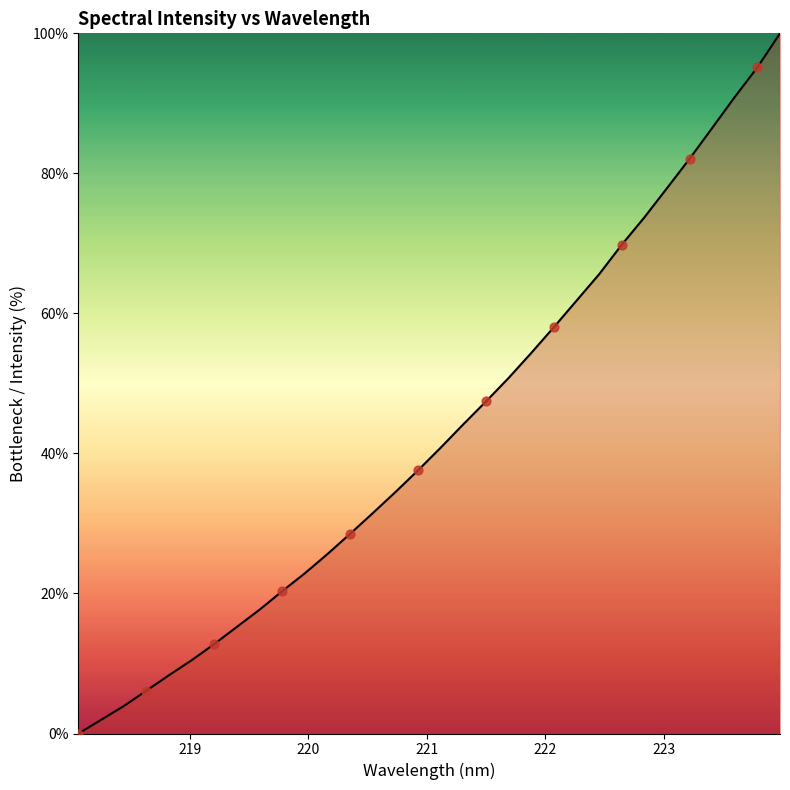

What is the greatest value displayed?

100.0